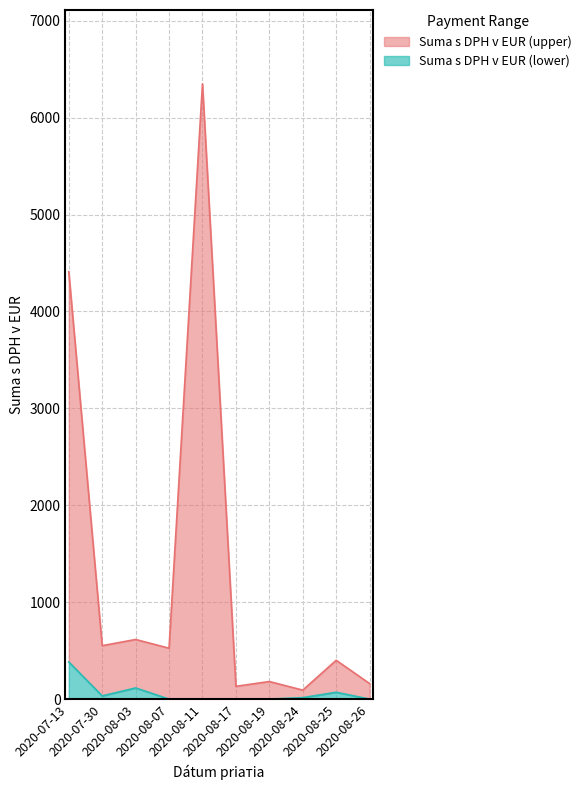

What is the difference between the maximum and minimum values in the Suma s DPH v EUR (lower) series?

382.7